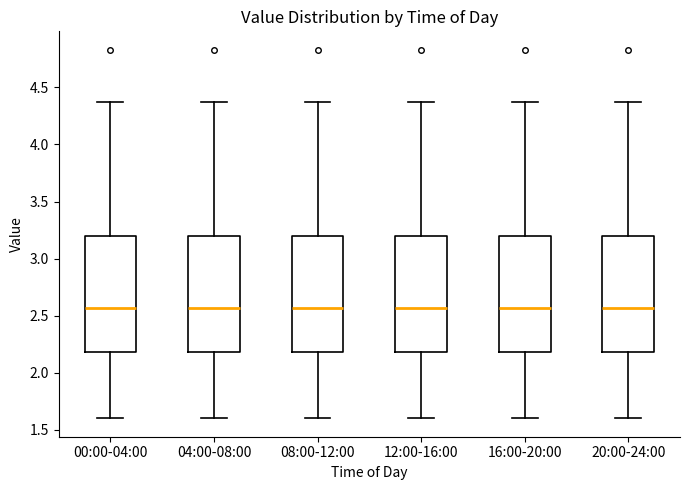

Reading left to right, read every box against the y-axis: the position of its median line, the range the box covers, and the ends of its whiskers. The values are not printed on the chart, so give them approximately, as read against the axis.

00:00-04:00: median 2.55, box 2.20 to 3.20, whiskers 1.60 to 4.35
04:00-08:00: median 2.55, box 2.20 to 3.20, whiskers 1.60 to 4.35
08:00-12:00: median 2.55, box 2.20 to 3.20, whiskers 1.60 to 4.35
12:00-16:00: median 2.55, box 2.20 to 3.20, whiskers 1.60 to 4.35
16:00-20:00: median 2.55, box 2.20 to 3.20, whiskers 1.60 to 4.35
20:00-24:00: median 2.55, box 2.20 to 3.20, whiskers 1.60 to 4.35